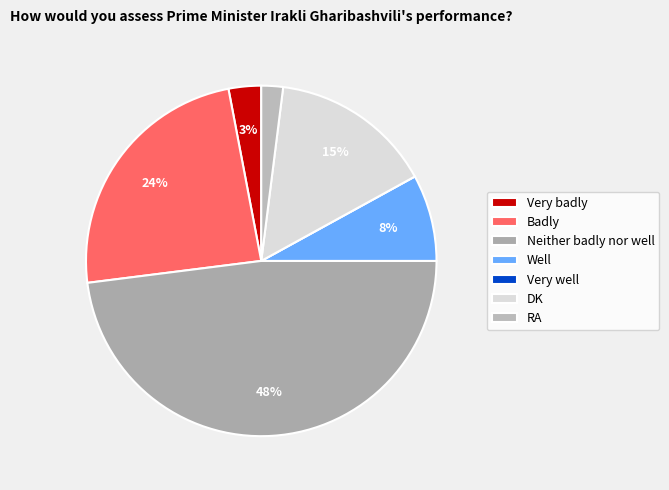

Does RA account for over 50% of the chart?

No